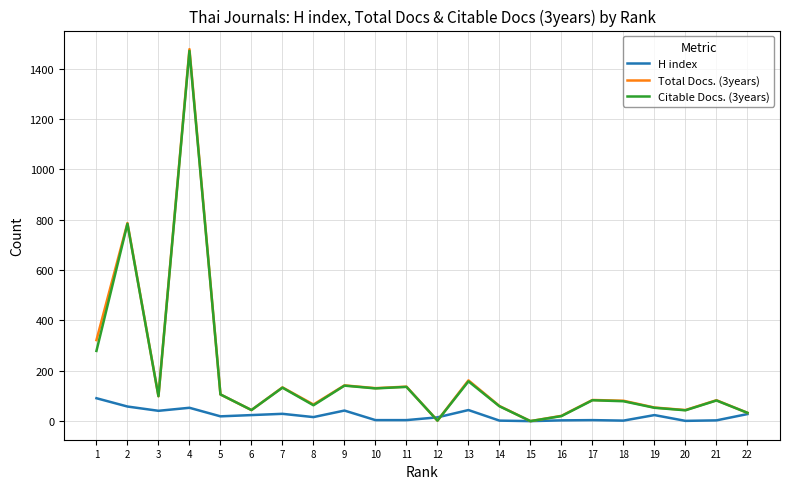

Is it true that Citable Docs. (3years) equals 141 at 9?

True